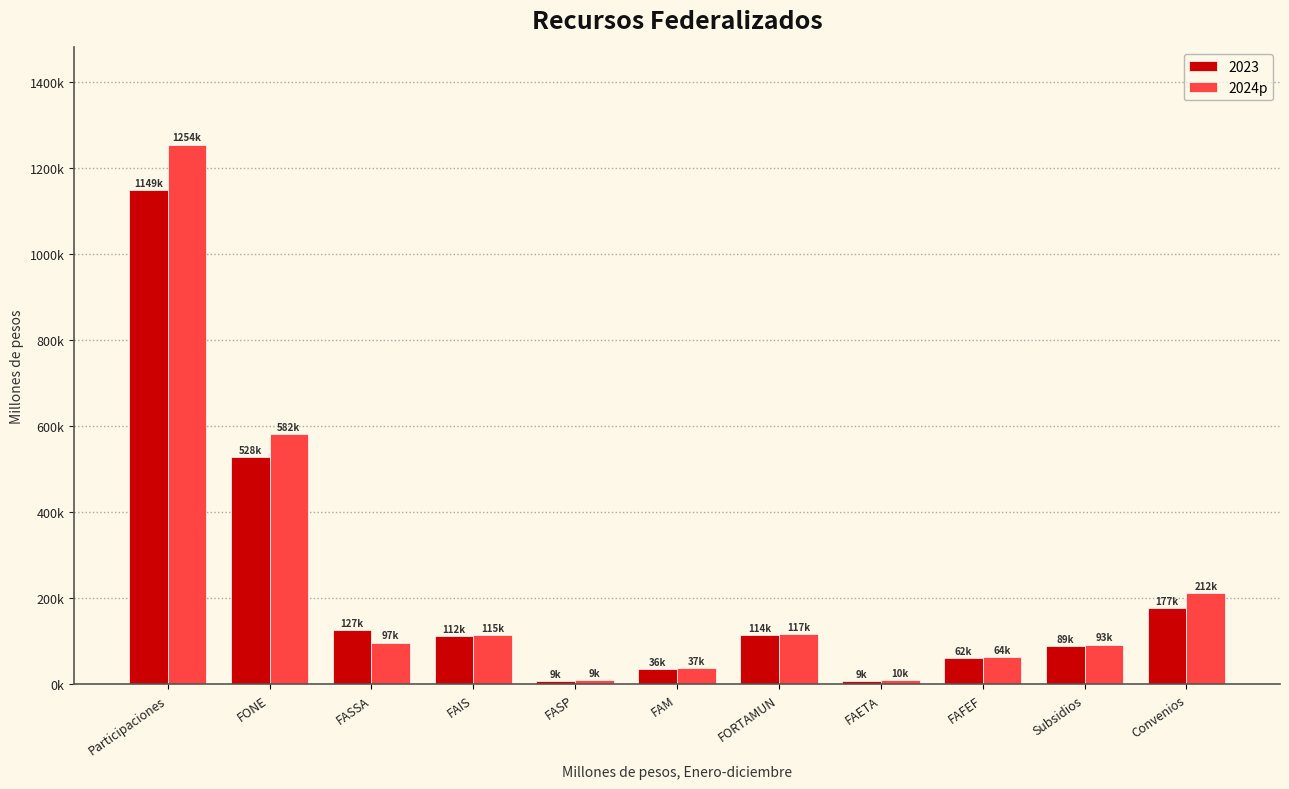

Does the chart contain stacked bars?

No